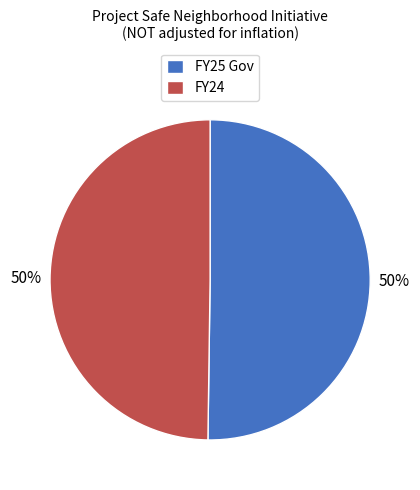

To the nearest percent, what portion does FY24 represent?

50%